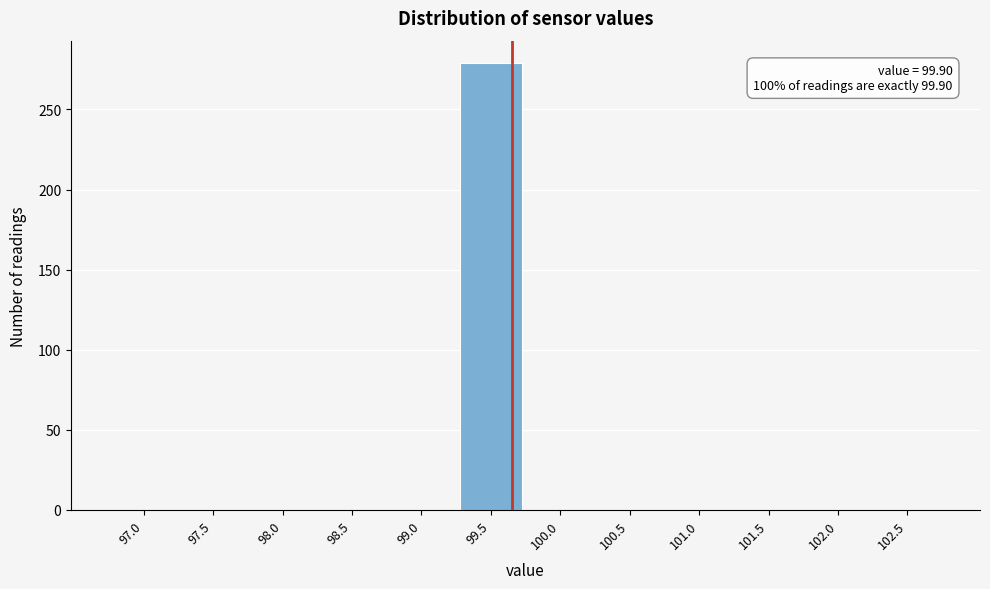

Reading left to right, extract all data points from this chart.

97.0=0	97.5=0	98.0=0	98.5=0	99.0=0	99.5=279	100.0=0	100.5=0	101.0=0	101.5=0	102.0=0	102.5=0